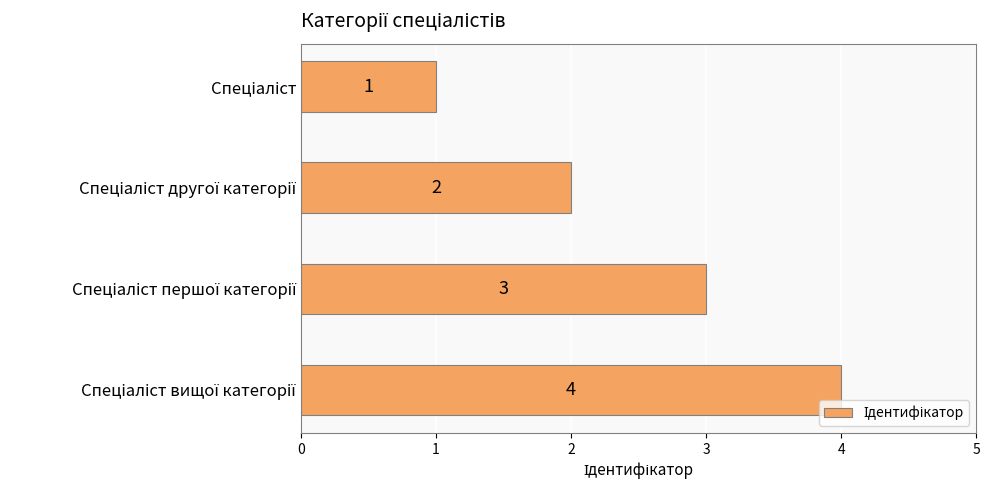

What is the smallest value displayed?

1